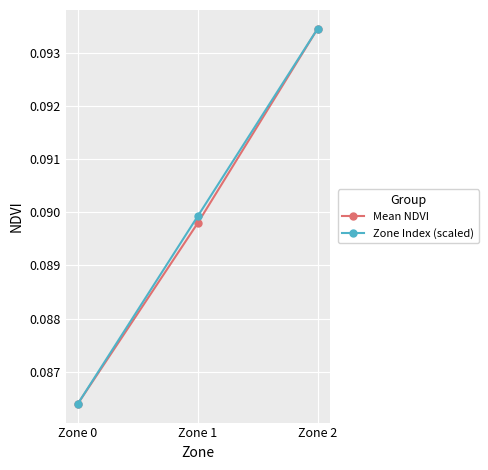

At which label does Zone Index (scaled) reach its peak?

Zone 2